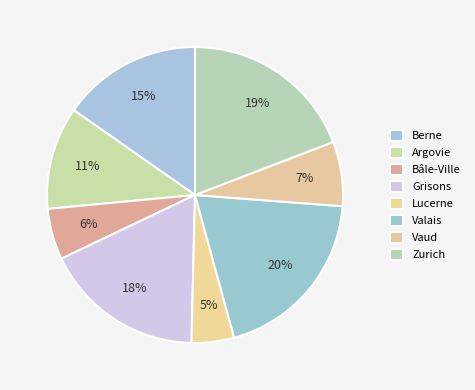

Which slice is the smallest?

Lucerne